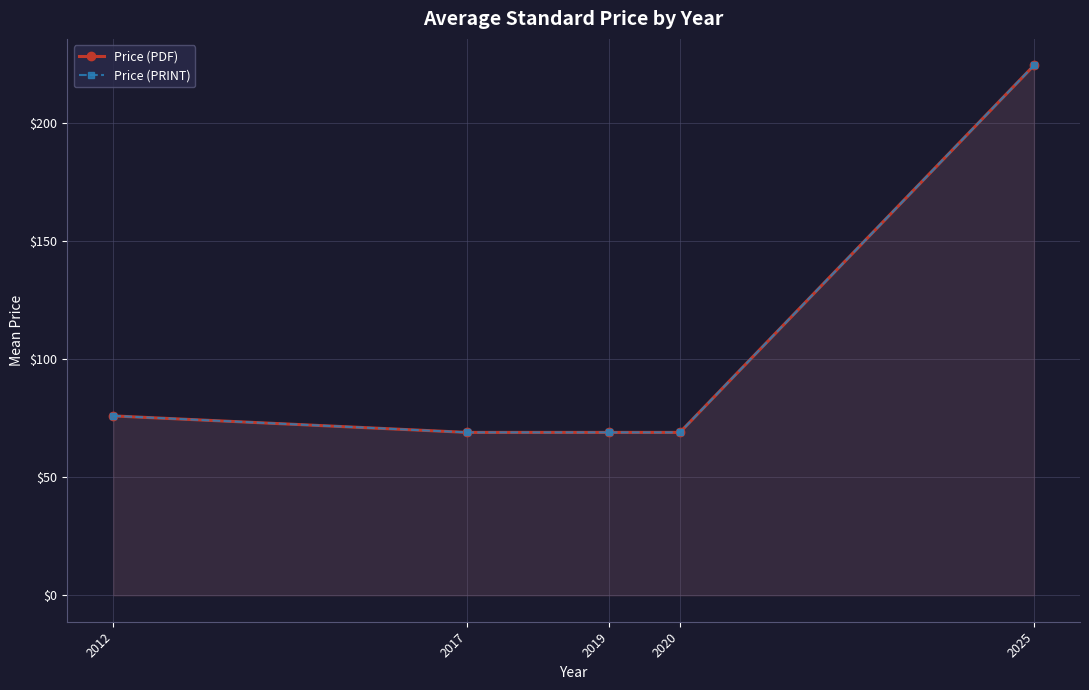

What is the greatest value displayed?

224.5